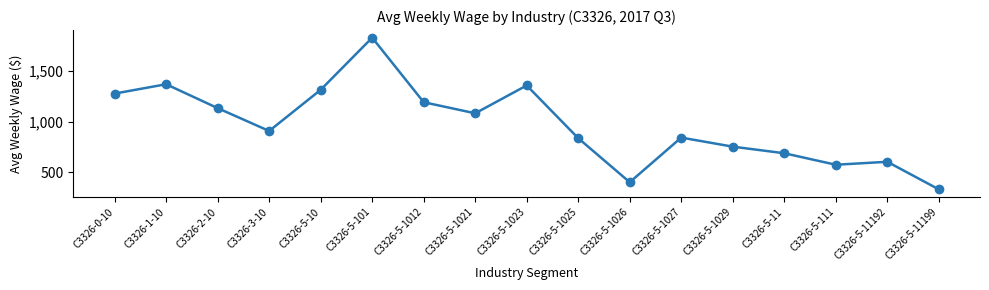

What is the value of the 4th point from the left?

907